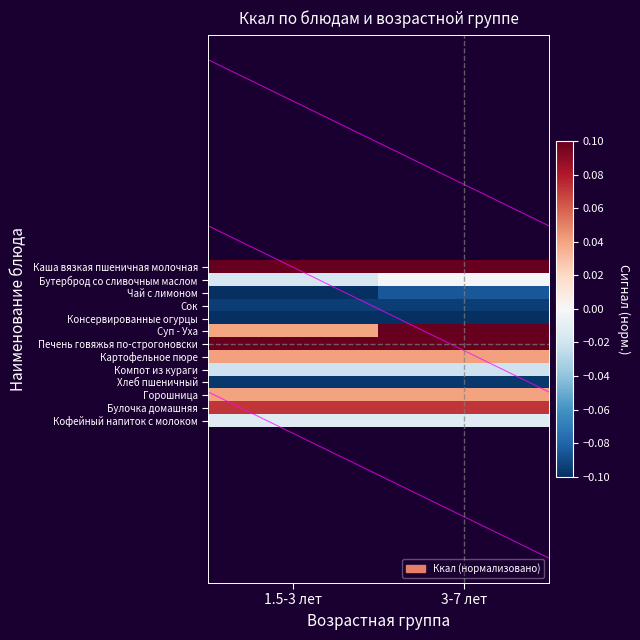

Which series has the widest spread of values?

Суп - Уха